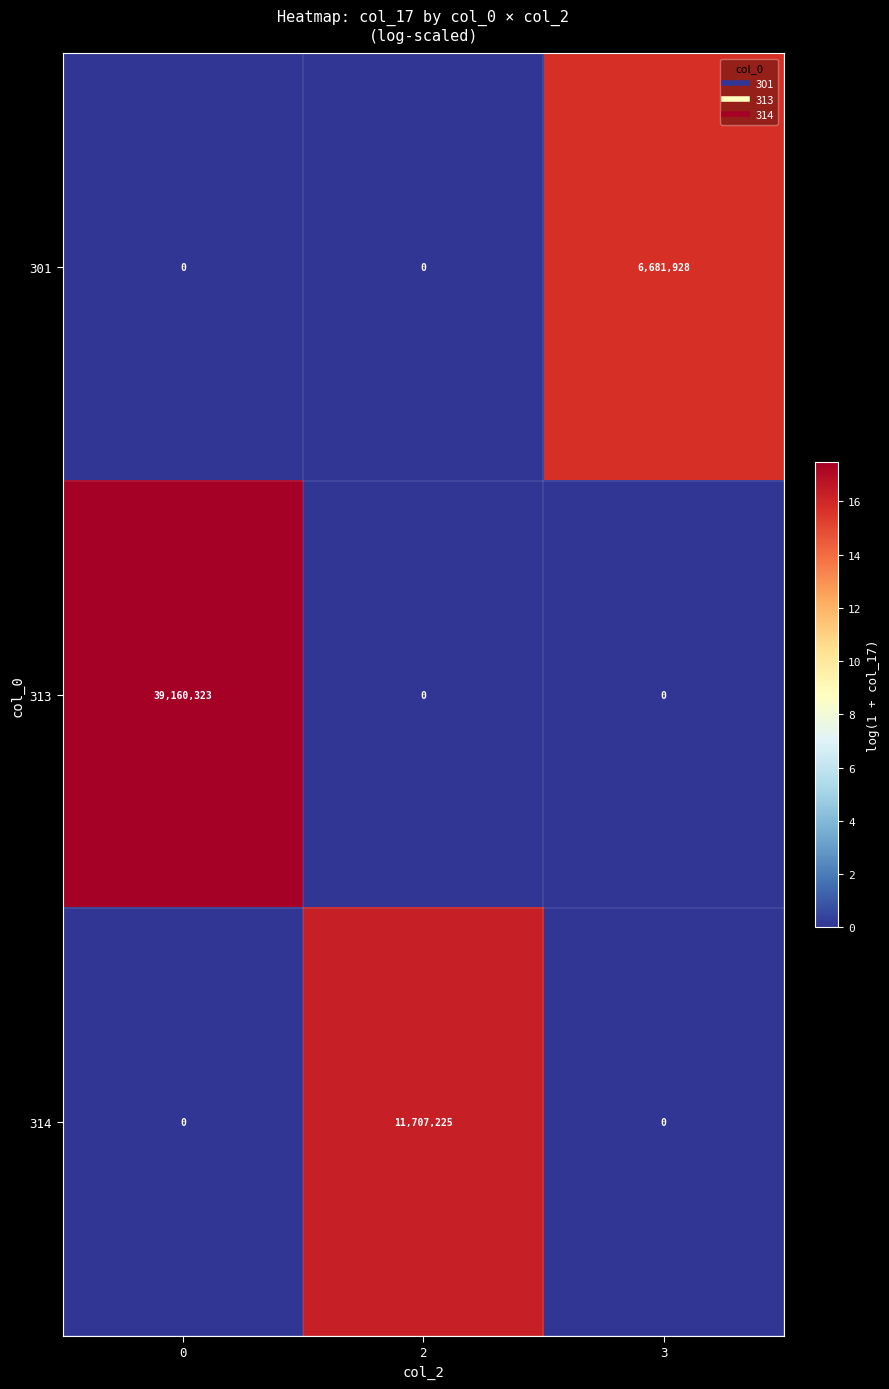

How many distinct data groups are displayed?

3